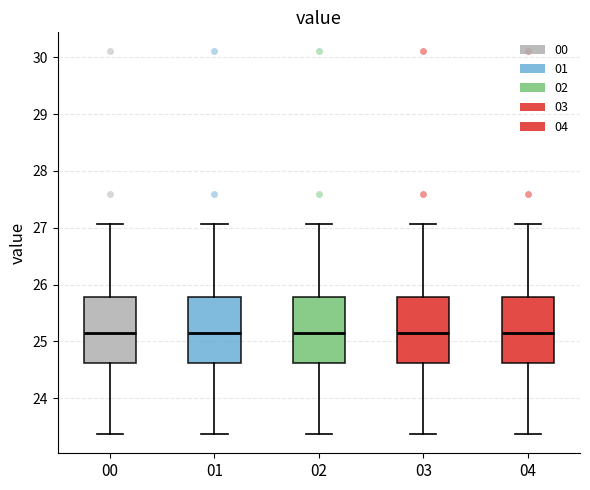

Reading left to right, transcribe this box plot: for each box, give where its median line is, the range the box spans, and where its two whiskers end, as read against the y-axis. The values are not printed on the chart, so give them approximately, as read against the axis.

00: median 25.2, box 24.6 to 25.8, whiskers 23.4 to 27.1
01: median 25.2, box 24.6 to 25.8, whiskers 23.4 to 27.1
02: median 25.2, box 24.6 to 25.8, whiskers 23.4 to 27.1
03: median 25.2, box 24.6 to 25.8, whiskers 23.4 to 27.1
04: median 25.2, box 24.6 to 25.8, whiskers 23.4 to 27.1